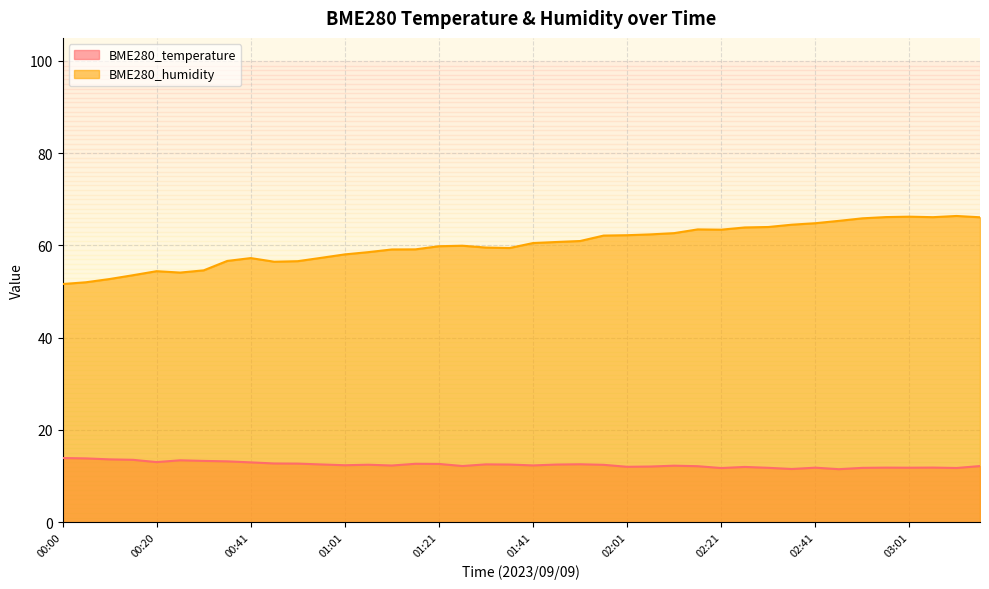

Rank the series by their maximum value, from lowest to highest.

BME280_temperature, BME280_humidity